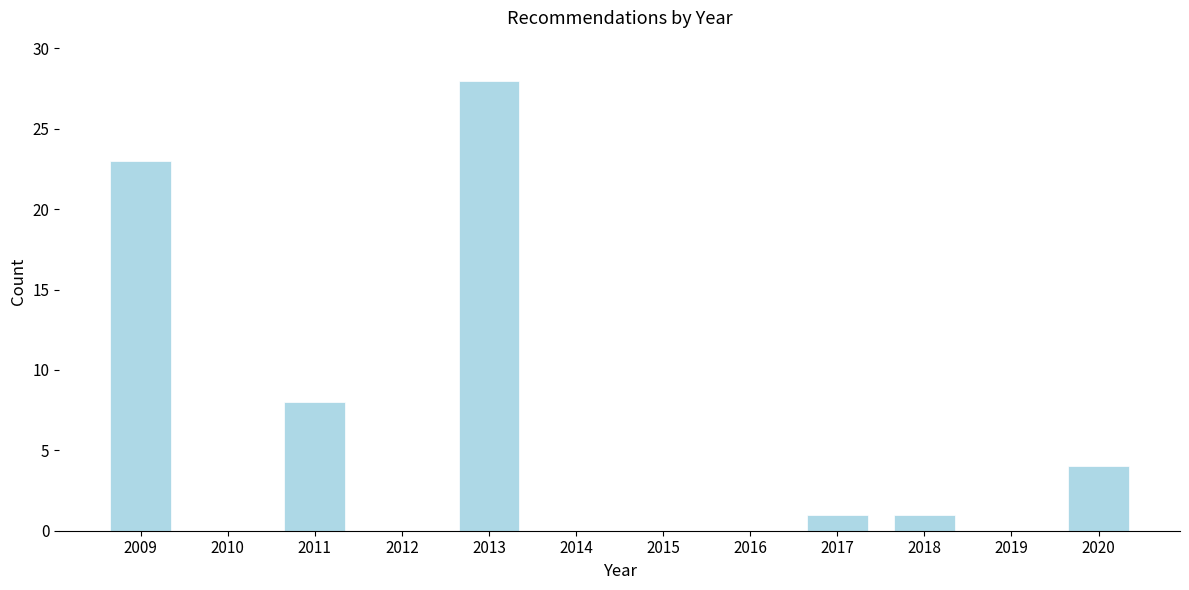

Reading right to left, transcribe all the data shown in this chart.

2020=4	2019=0	2018=1	2017=1	2016=0	2015=0	2014=0	2013=28	2012=0	2011=8	2010=0	2009=23